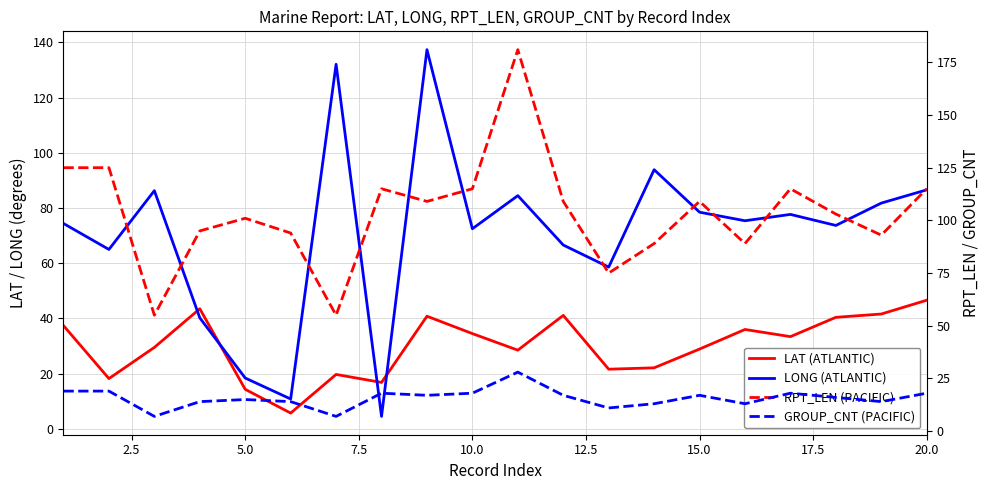

Reading right to left, what are all the values shown in this chart?

LAT (ATLANTIC): 46.6	41.6	40.4	33.4	36.0	28.9	22.1	21.6	41.1	28.5	34.5	40.8	16.8	19.7	5.7	14.3	43.5	29.5	18.2	37.4
LONG (ATLANTIC): 86.6	81.8	73.7	77.7	75.4	78.5	93.9	58.6	66.6	84.5	72.5	137.4	4.5	132.1	10.8	18.4	40.2	86.3	65.0	74.4
RPT_LEN (PACIFIC): 115.0	93.0	103.0	115.0	89.0	109.0	89.0	75.0	109.0	181.0	115.0	109.0	115.0	55.0	94.0	101.0	95.0	55.0	125.0	125.0
GROUP_CNT (PACIFIC): 18.0	14.0	16.0	18.0	13.0	17.0	13.0	11.0	17.0	28.0	18.0	17.0	18.0	7.0	14.0	15.0	14.0	7.0	19.0	19.0